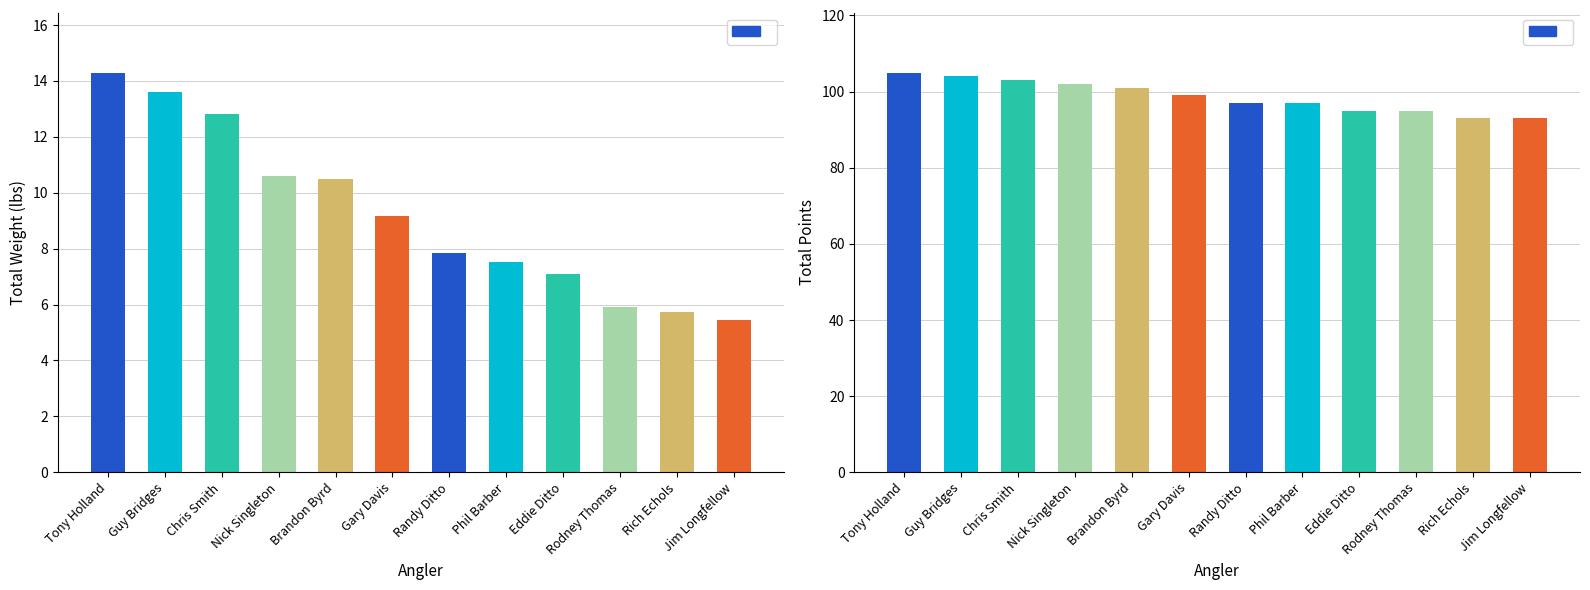

List the series in order of their peak value, lowest first.

Total Weight, Total Points